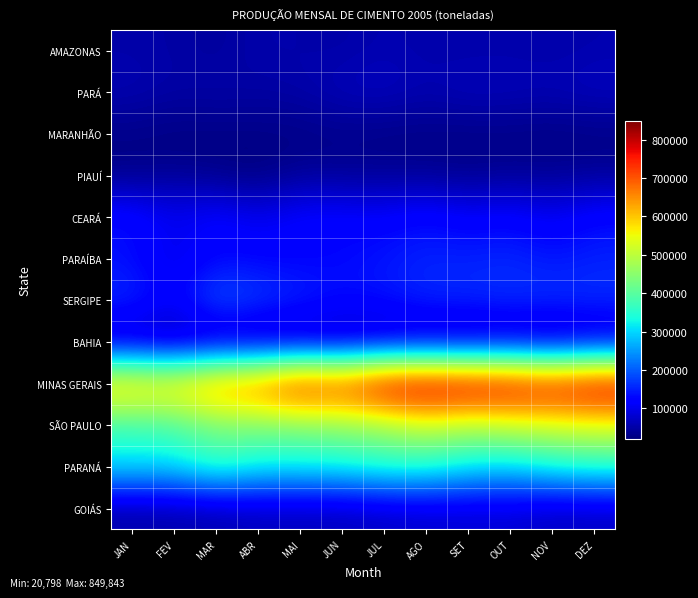

At which category is the sum across all series the highest?

DEZ